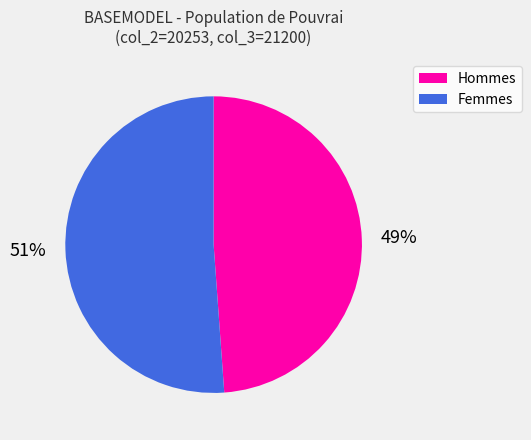

To the nearest percent, what is the average slice percentage?

50%